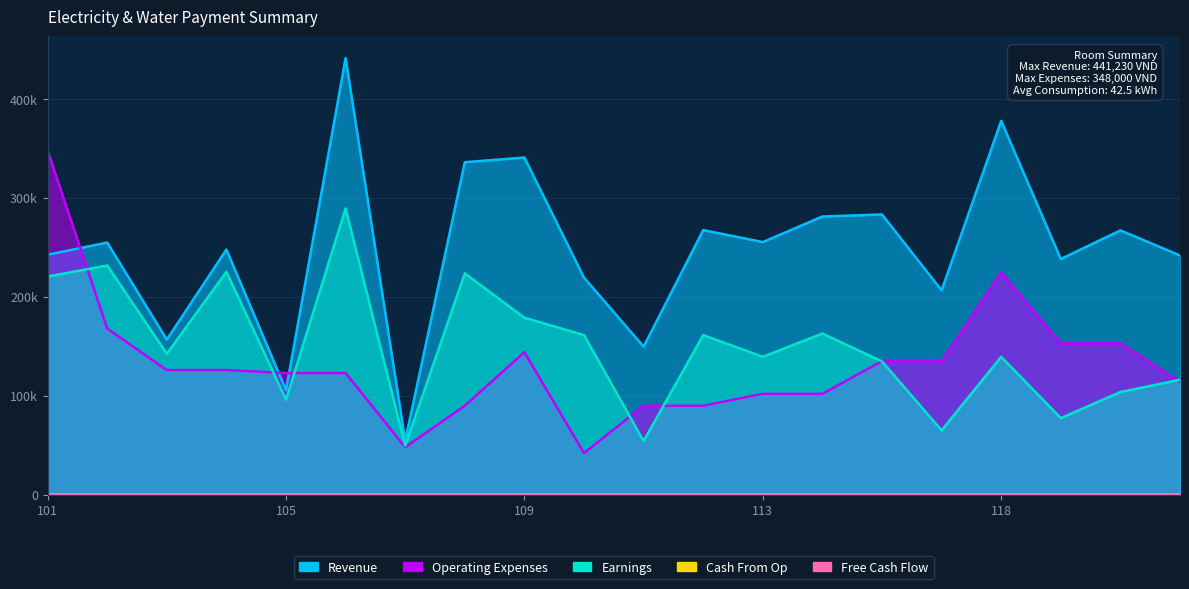

Reading left to right, list all the values displayed in this chart.

Revenue: 101=242550.0	102=254870.0	103=156760.0	104=247830.0	105=105640.0	106=441230.0	107=54520.0	108=336070.0	109=340790.0	110=219430.0	111=149640.0	112=267430.0	113=255350.0	114=281190.0	116=283240.0	117=206560.0	118=377850.0	121=238200.0	122=267160.0	124=241790.0
Earnings: 101=220500.0	102=231700.0	103=142508.0	104=225300.0	105=96038.0	106=289300.0	107=49568.0	108=223700.0	109=178900.0	110=161300.0	111=54215.0	112=161300.0	113=139410.0	114=162900.0	116=134763.0	117=65058.0	118=139410.0	121=77450.0	122=103783.0	124=116175.0
Free Cash Flow: 101=72.0	102=72.0	103=42.0	104=42.0	105=41.0	106=41.0	107=23.0	108=23.0	109=31.0	110=31.0	111=30.0	112=30.0	113=34.0	114=34.0	116=45.0	117=45.0	118=69.0	121=51.0	122=51.0	124=44.0
Cash From Op: 101=44.0	102=28.0	103=21.0	104=21.0	105=20.5	106=20.5	107=8.0	108=15.0	109=24.0	110=7.0	111=15.0	112=15.0	113=17.0	114=17.0	116=22.5	117=22.5	118=34.5	121=25.5	122=25.5	124=19.0
Operating Expenses: 101=348000.0	102=168000.0	103=126000.0	104=126000.0	105=123000.0	106=123000.0	107=48000.0	108=90000.0	109=144000.0	110=42000.0	111=90000.0	112=90000.0	113=102000.0	114=102000.0	116=135000.0	117=135000.0	118=224500.0	121=153000.0	122=153000.0	124=114000.0